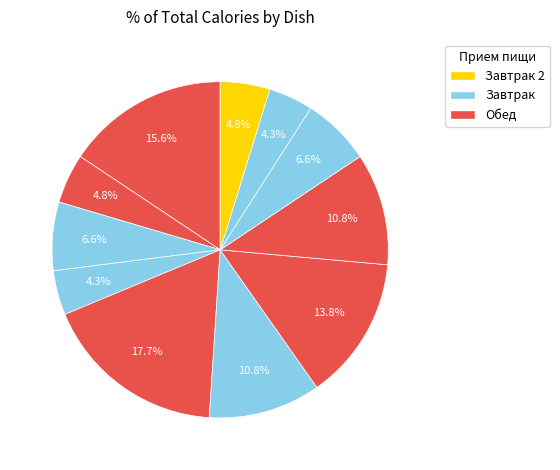

How many segments does this pie chart have?

11